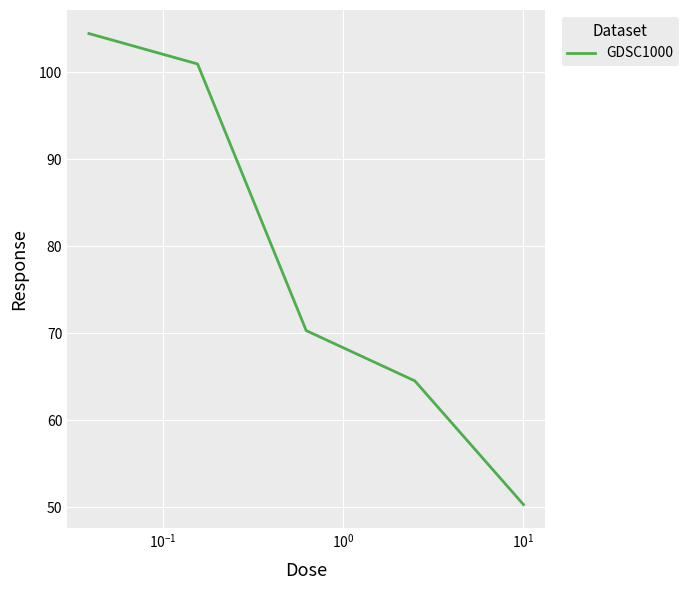

How many lines are shown in the chart?

1